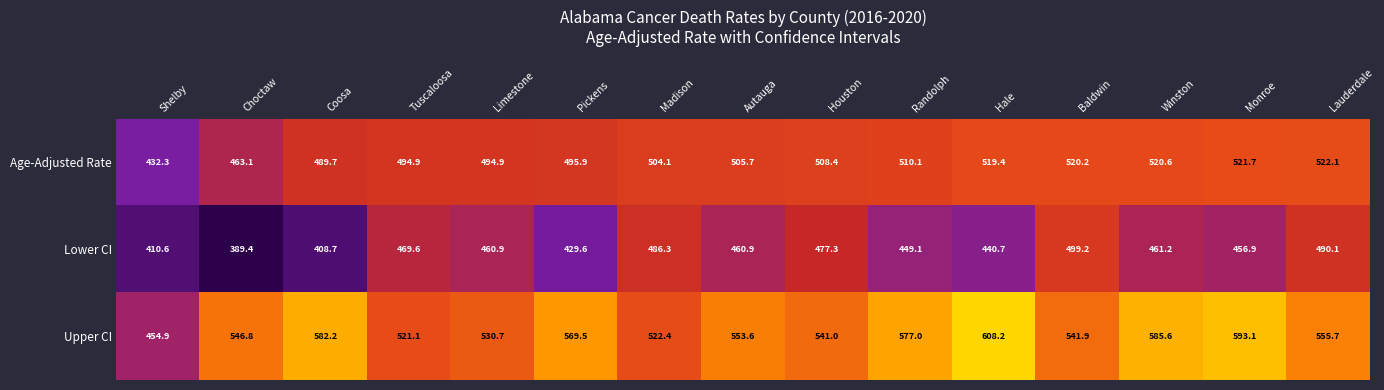

Which label corresponds to the largest value in the chart?

Hale